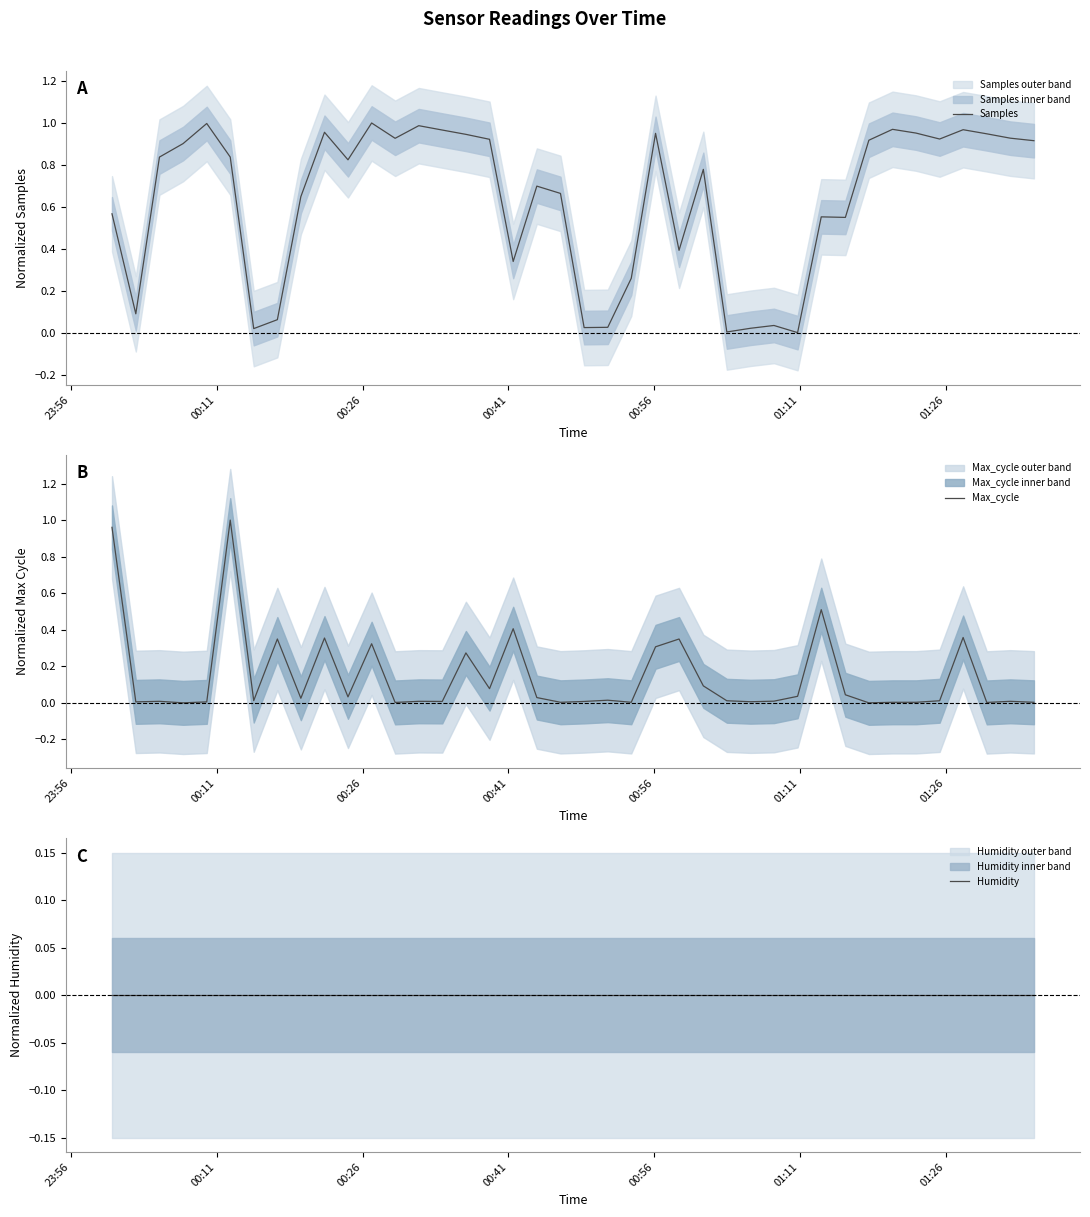

True or false: Humidity and Max_cycle intersect in this chart.

False